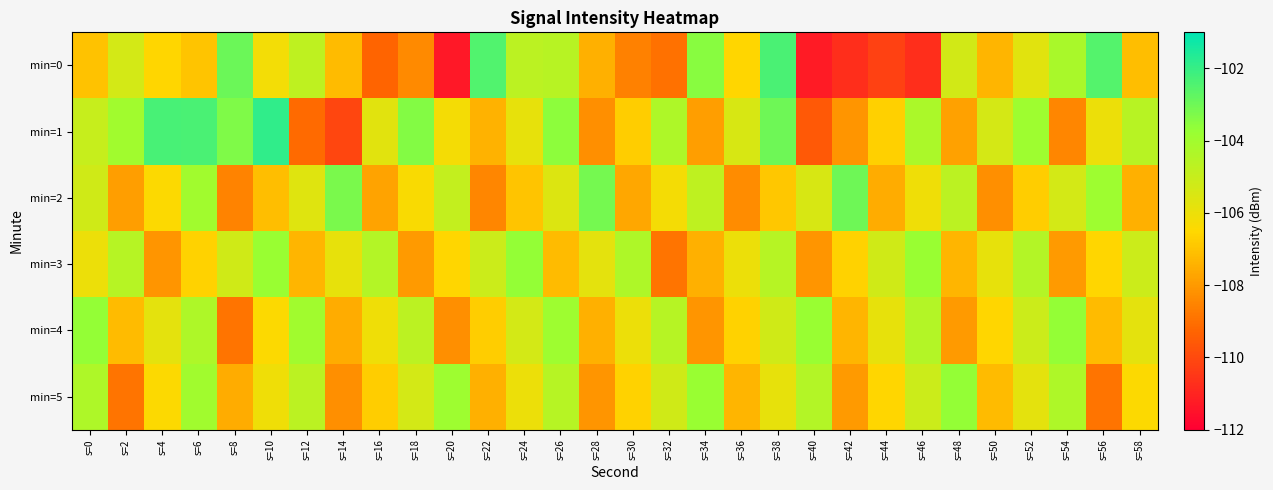

List the series in order of their peak value, highest first.

min=1, min=0, min=2, min=3, min=4, min=5